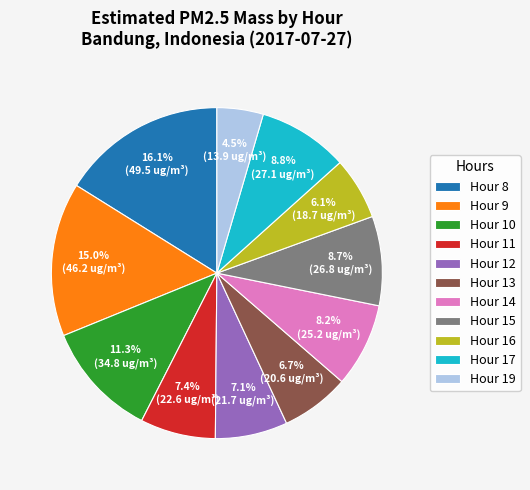

What portion of the pie excludes Hour 10?

88.7%